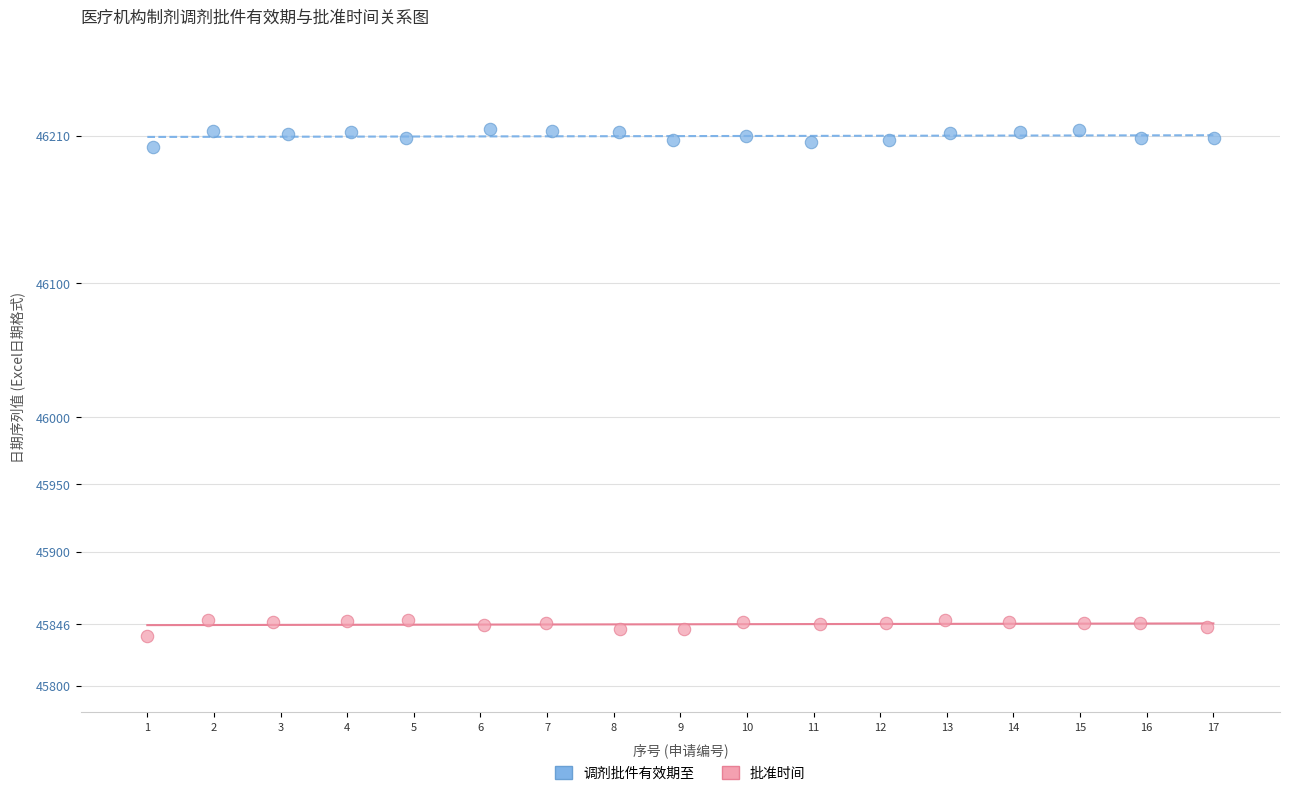

Which series reaches the maximum Y coordinate?

调剂批件有效期至